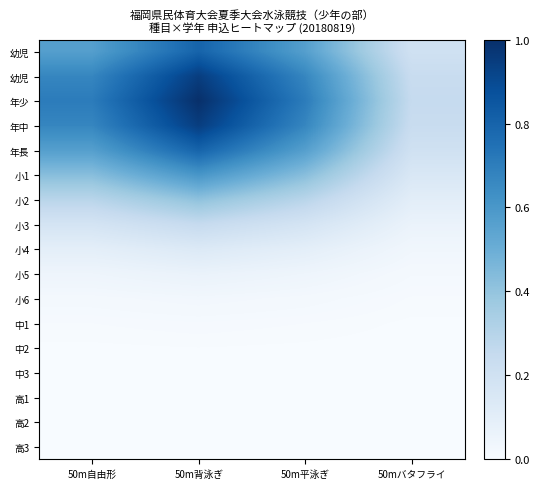

At which category is the sum across all series the highest?

50m背泳ぎ